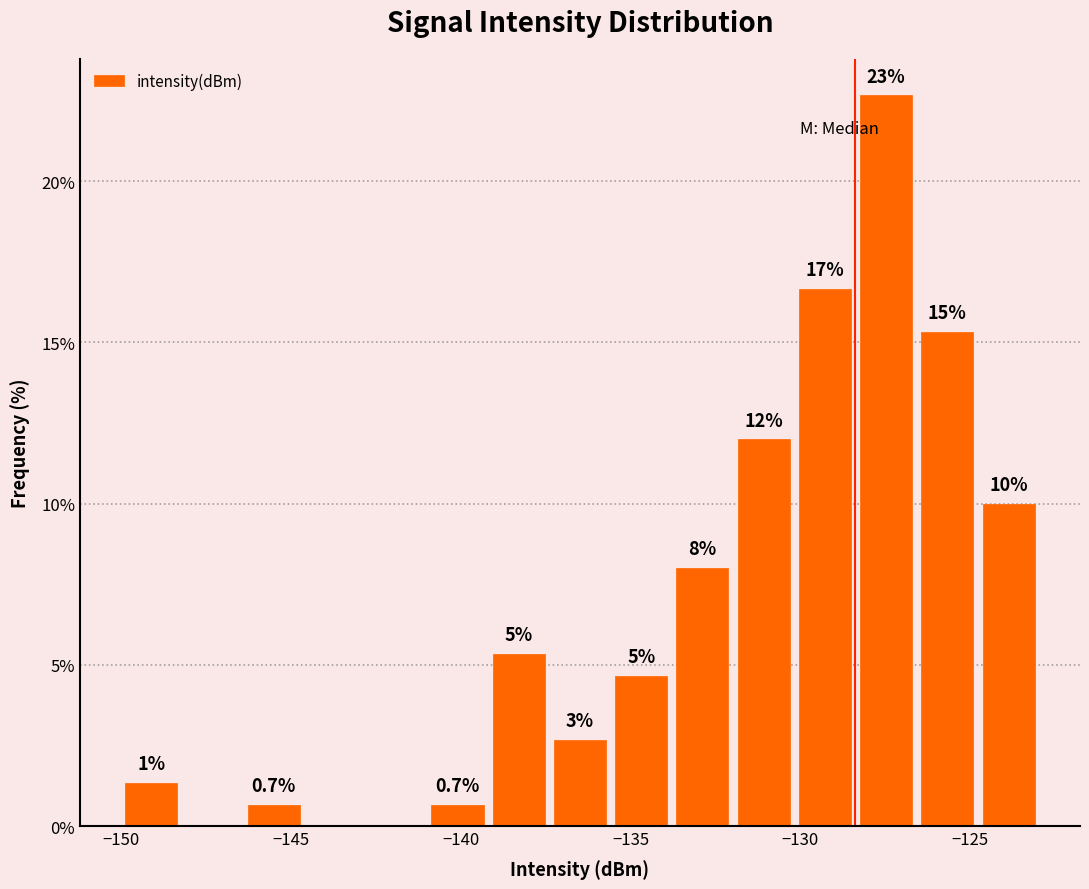

Read against the x-axis, roughly where is the centre of the tallest bar?

-127.5